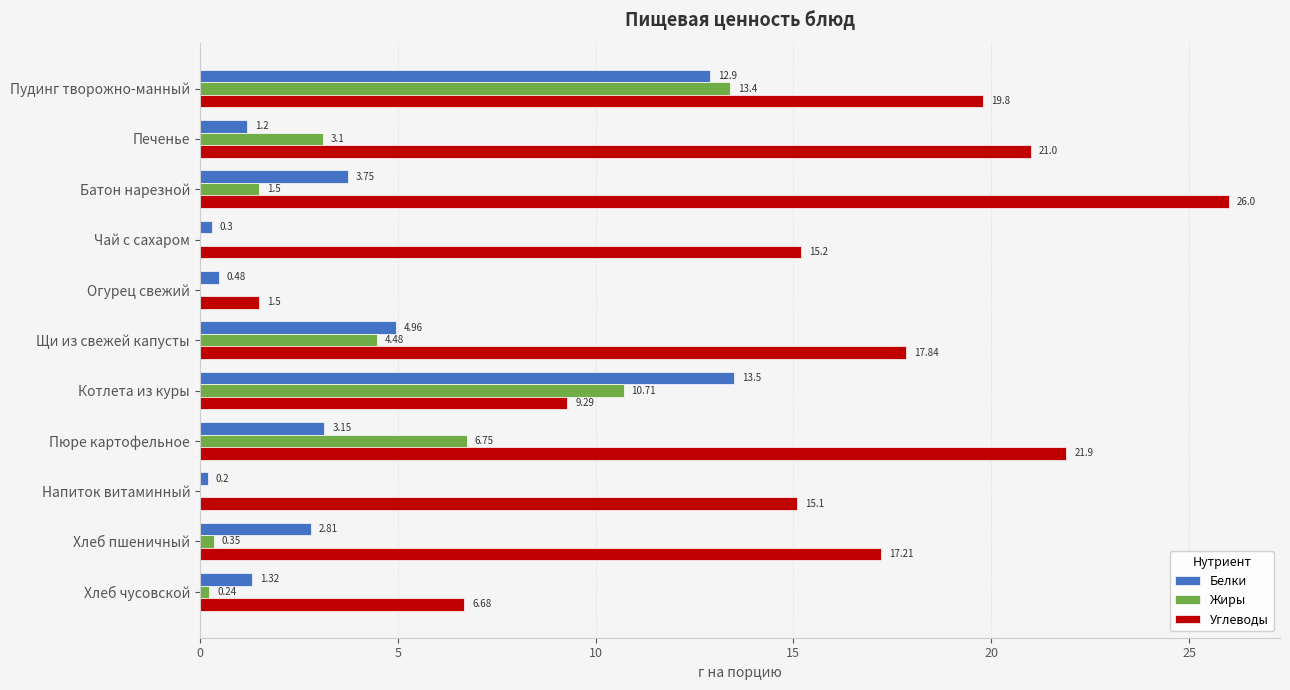

What are all the series names shown in the legend?

Белки, Жиры, Углеводы